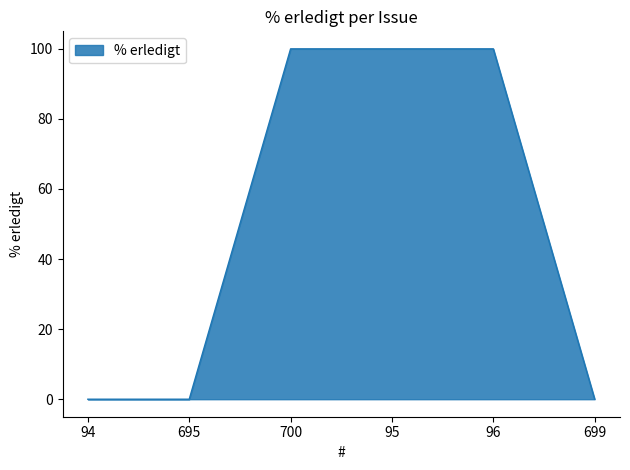

Between 94 and 700, which is larger?

700